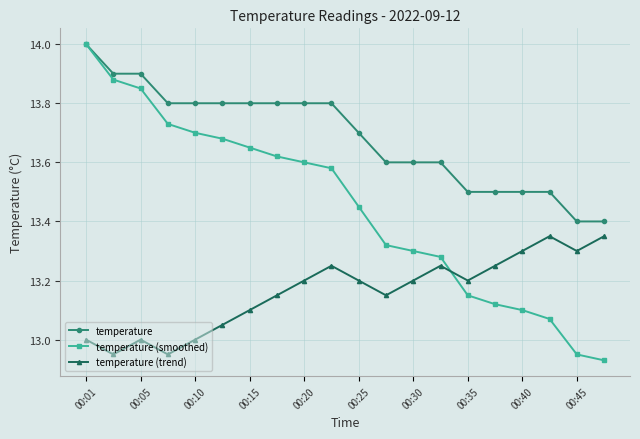

Rank the series by their average value, from highest to lowest.

temperature, temperature (smoothed), temperature (trend)